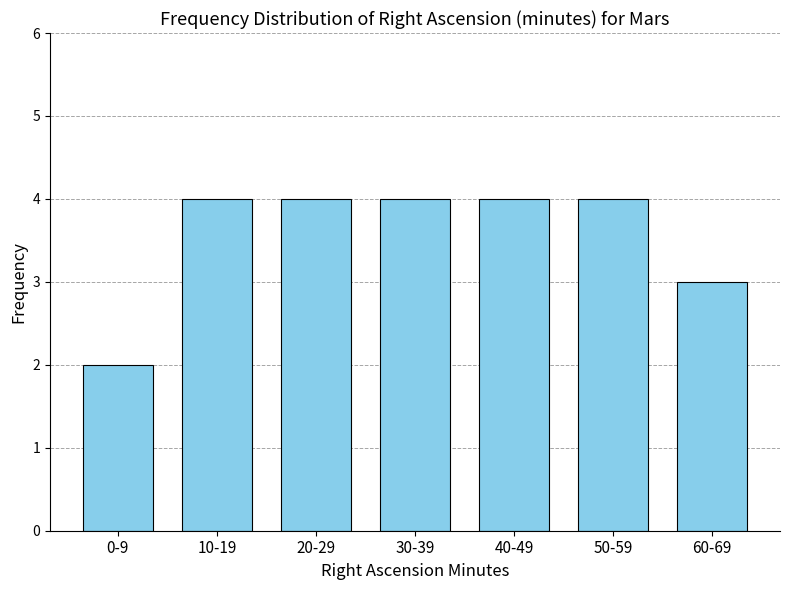

Reading left to right, transcribe all the data shown in this chart.

0-9=2	10-19=4	20-29=4	30-39=4	40-49=4	50-59=4	60-69=3